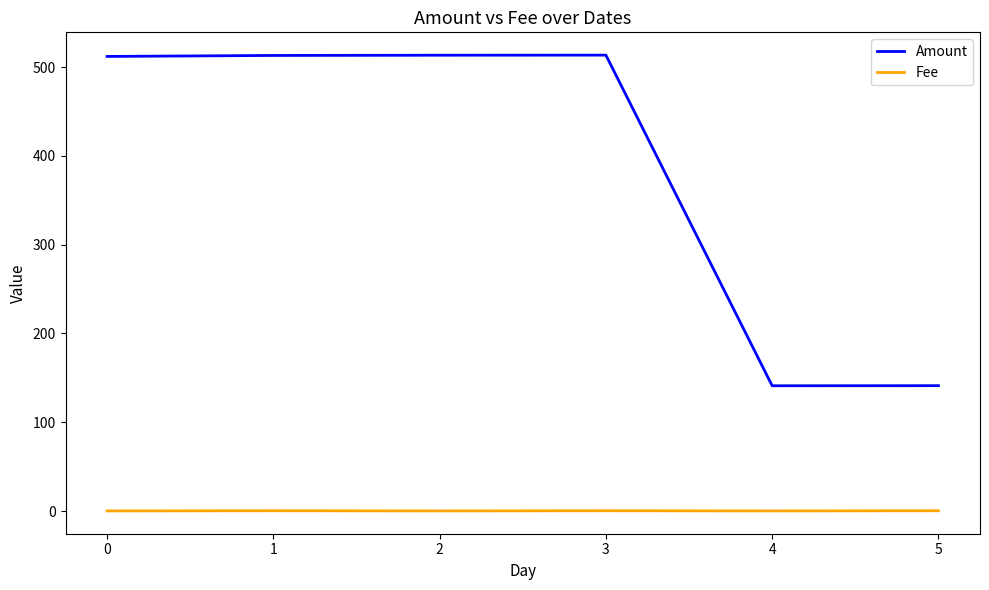

What is the maximum value shown in the chart?

513.4